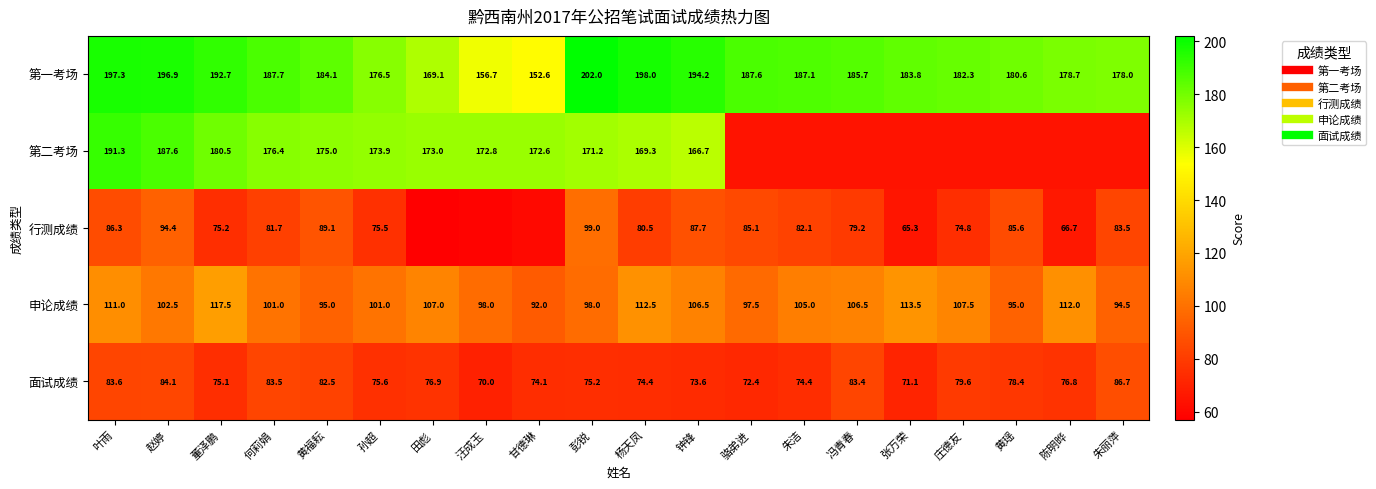

Which series has the largest total across all categories?

第一考场